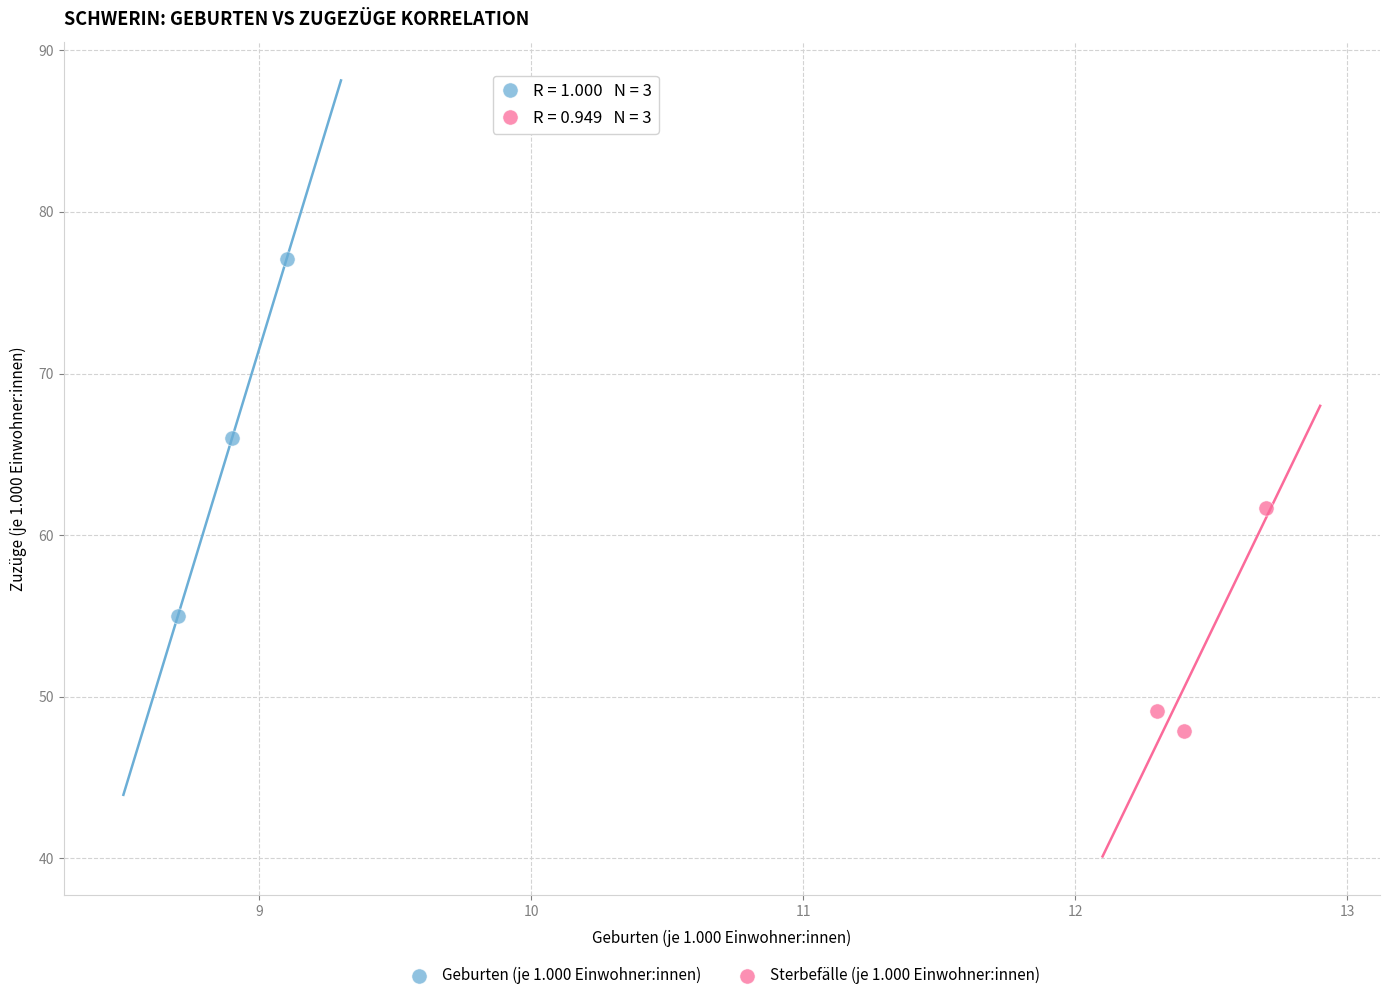

Which series reaches the maximum Y coordinate?

Geburten (je 1.000 Einwohner:innen)